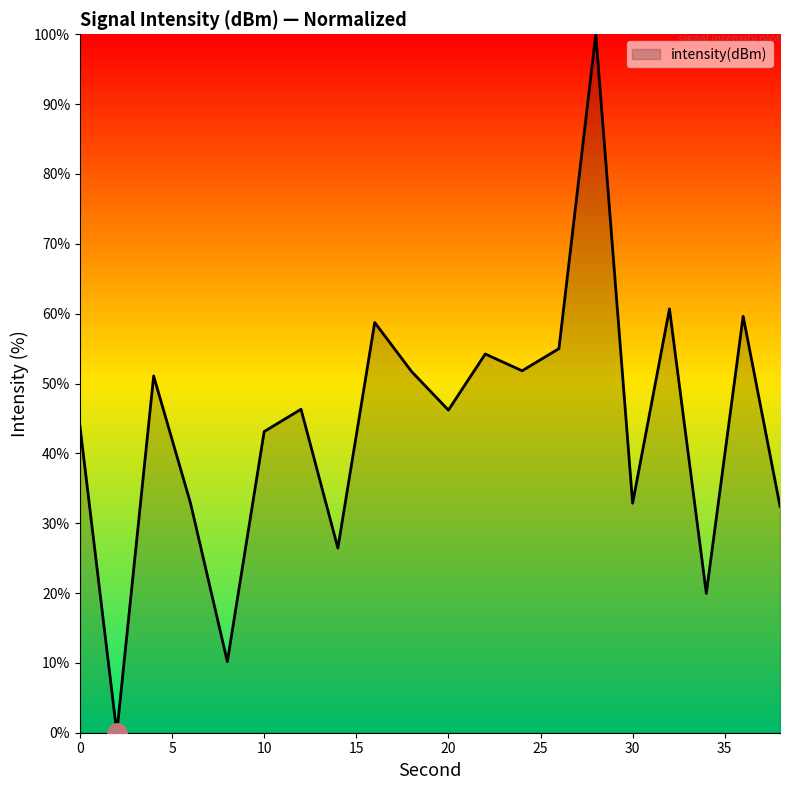

What is the maximum value shown in the chart?

100.0